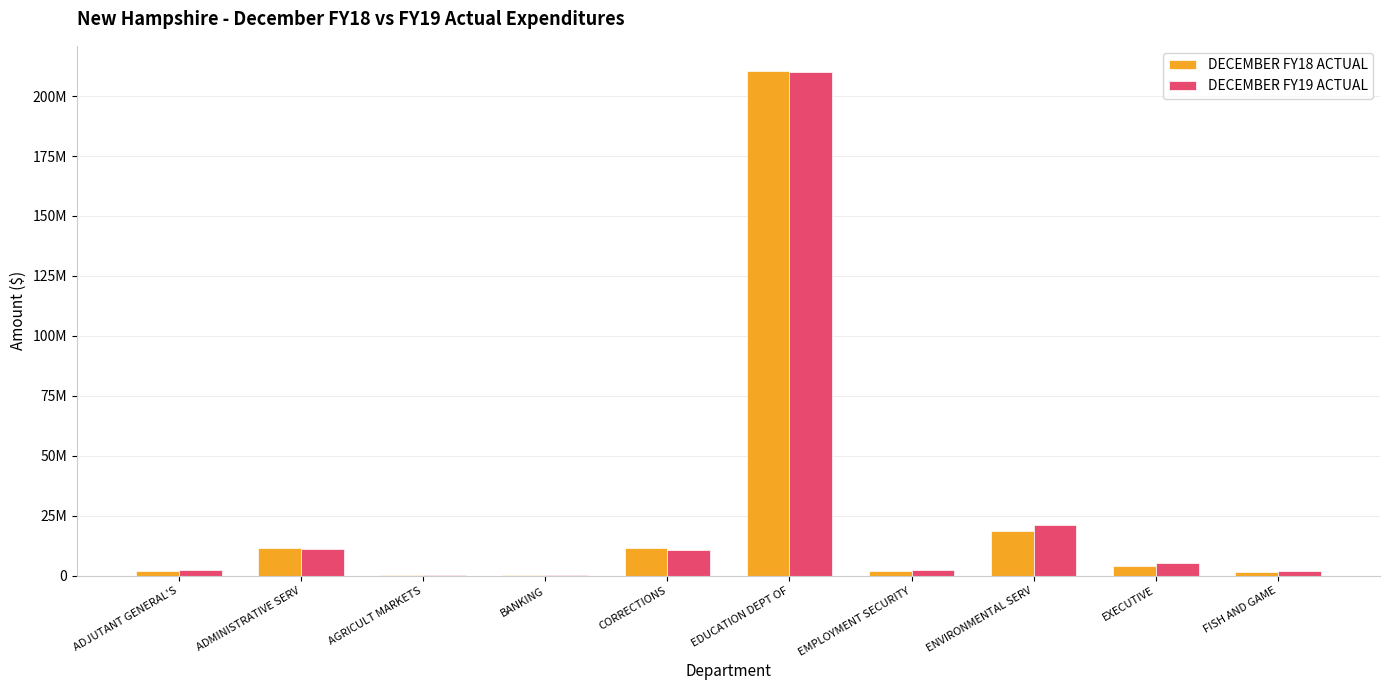

Where is DECEMBER FY18 ACTUAL nearest to the value 105364447?

ENVIRONMENTAL SERV